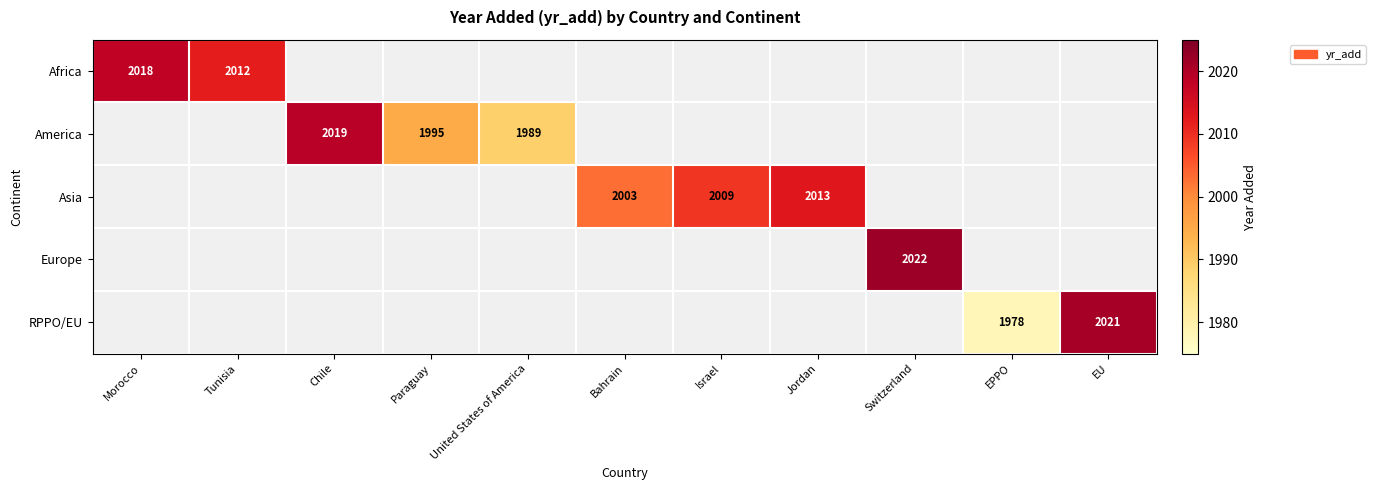

Is it true that Asia equals 471 at Jordan?

False